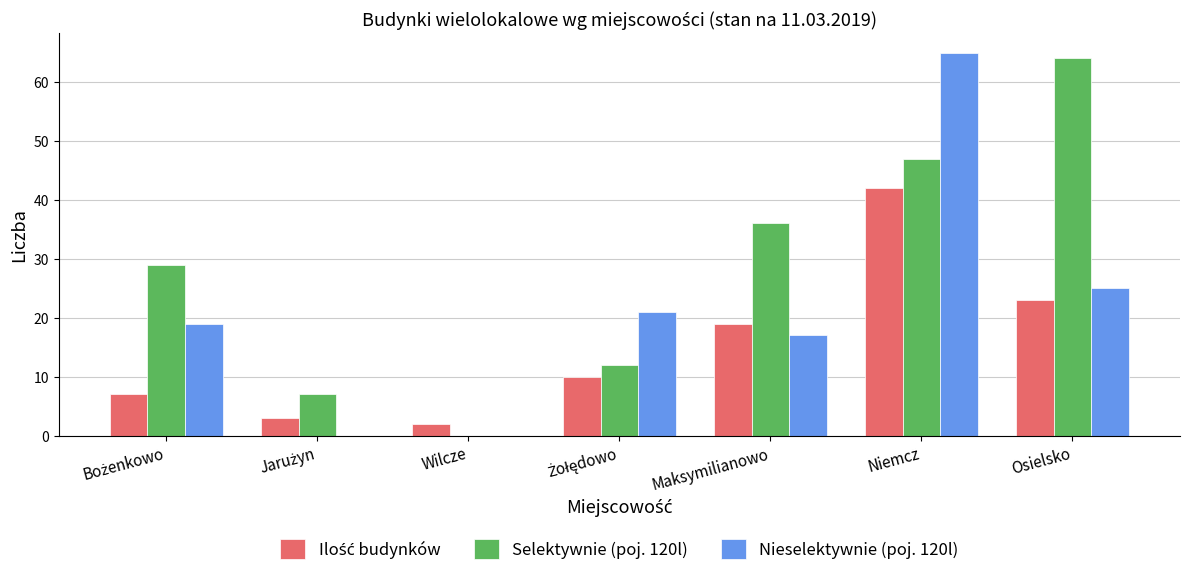

What is the sum of all Nieselektywnie (poj. 120l) values?

147